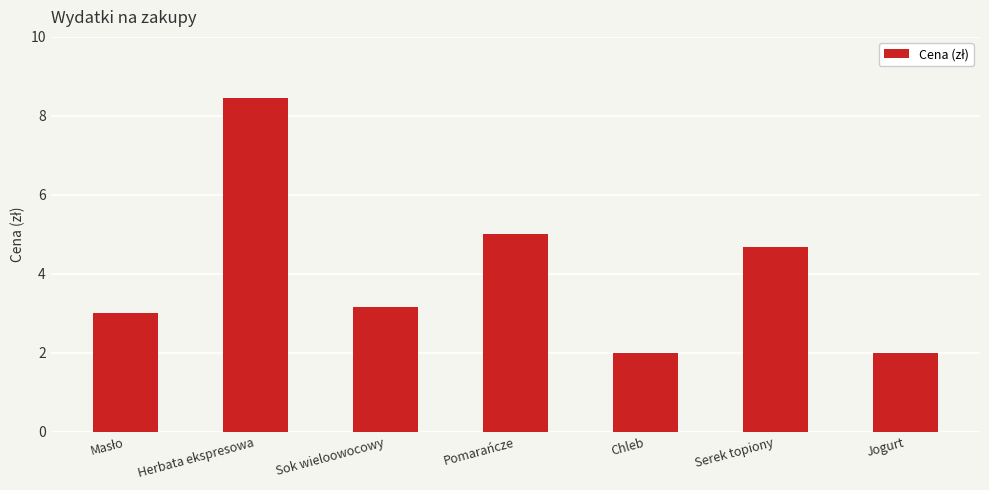

What is the difference between the values at Serek topiony and Herbata ekspresowa?

3.8